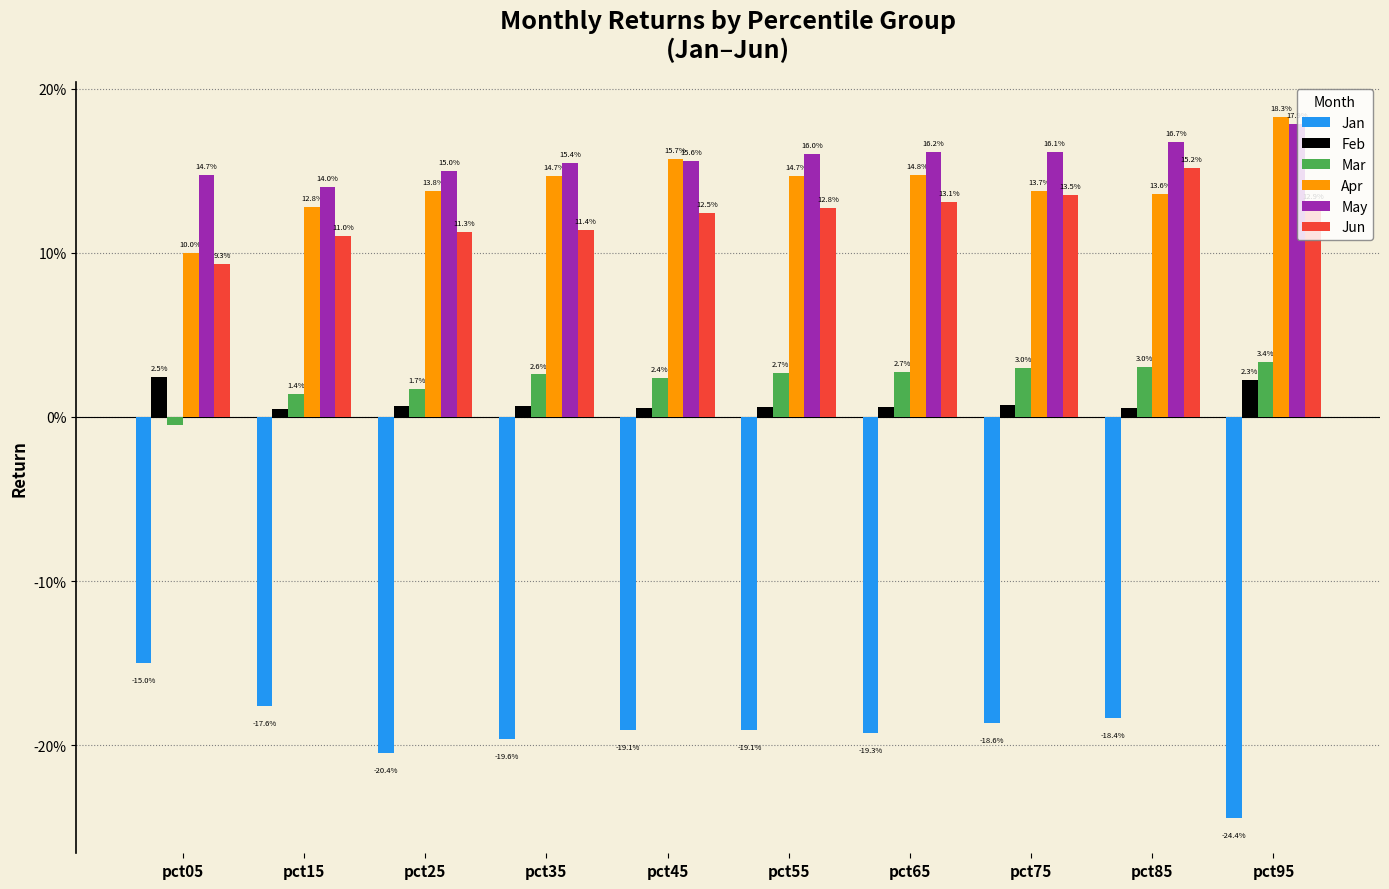

Is it true that Jun equals 0.1 at pct45?

True